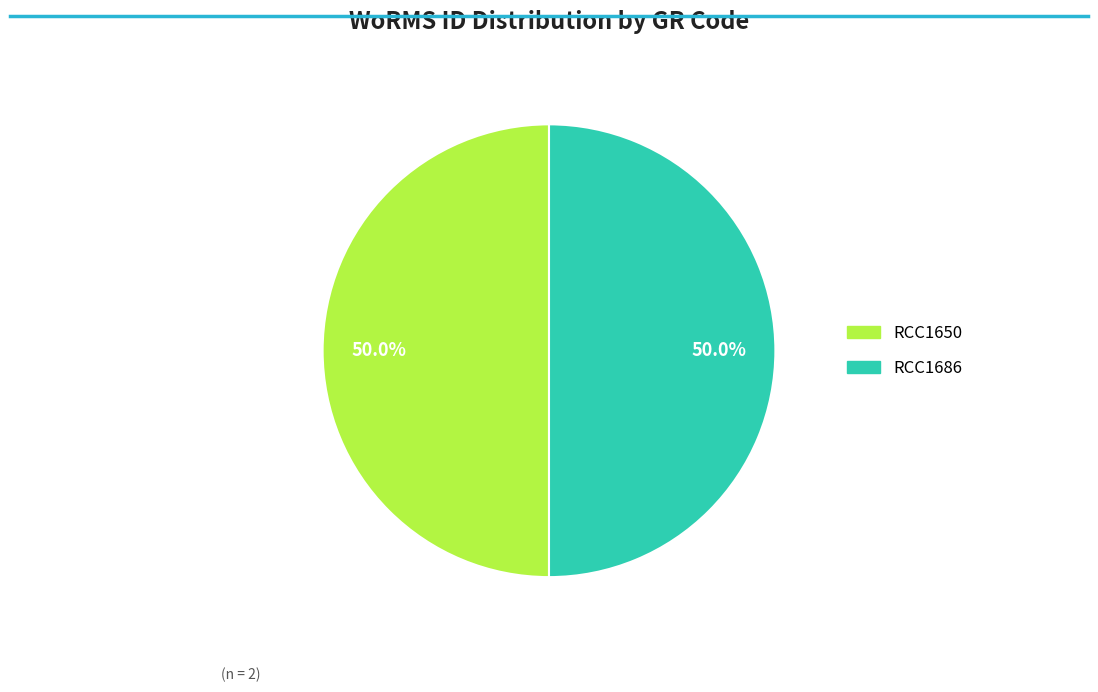

Approximately how many times larger is the value at RCC1686 compared to RCC1650?

1.0